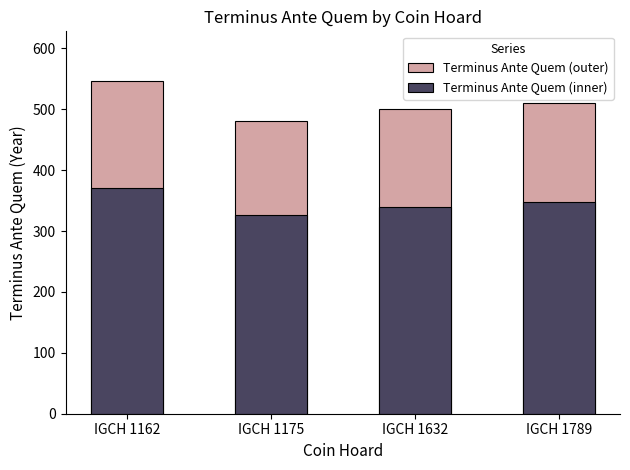

How many bars are there in total?

8